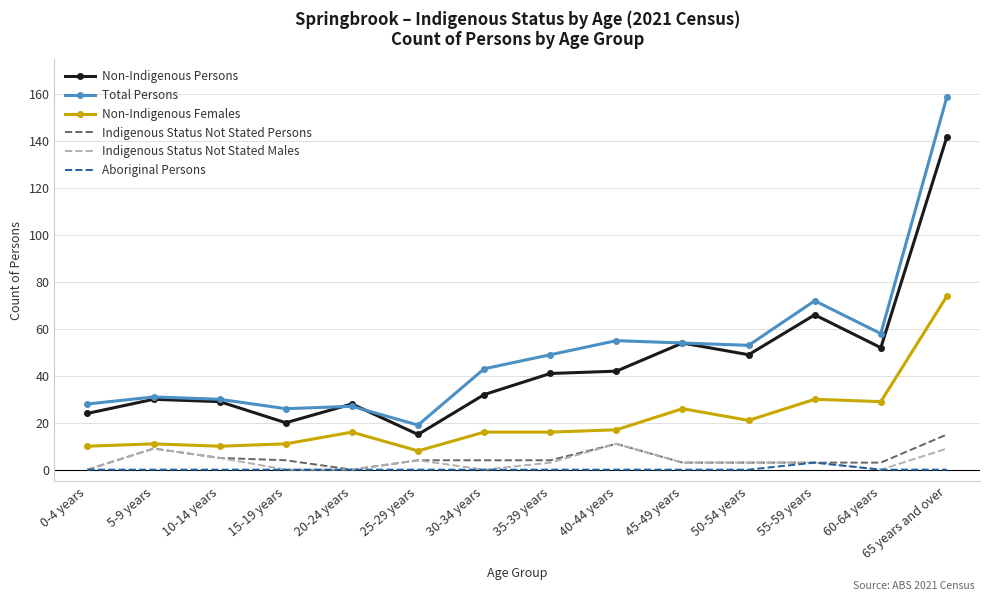

What is the sum of the Non-Indigenous Persons values at 65 years and over and 55-59 years?

208